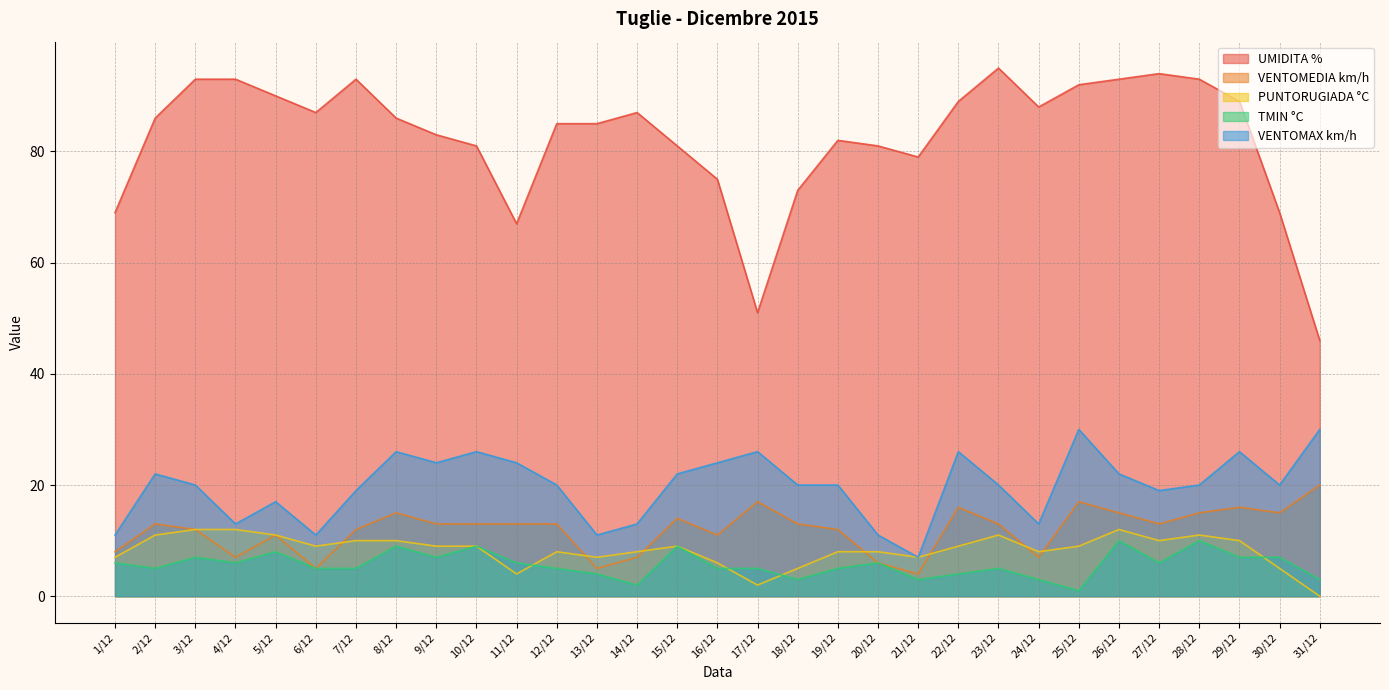

Which series has the widest spread of values?

UMIDITA %